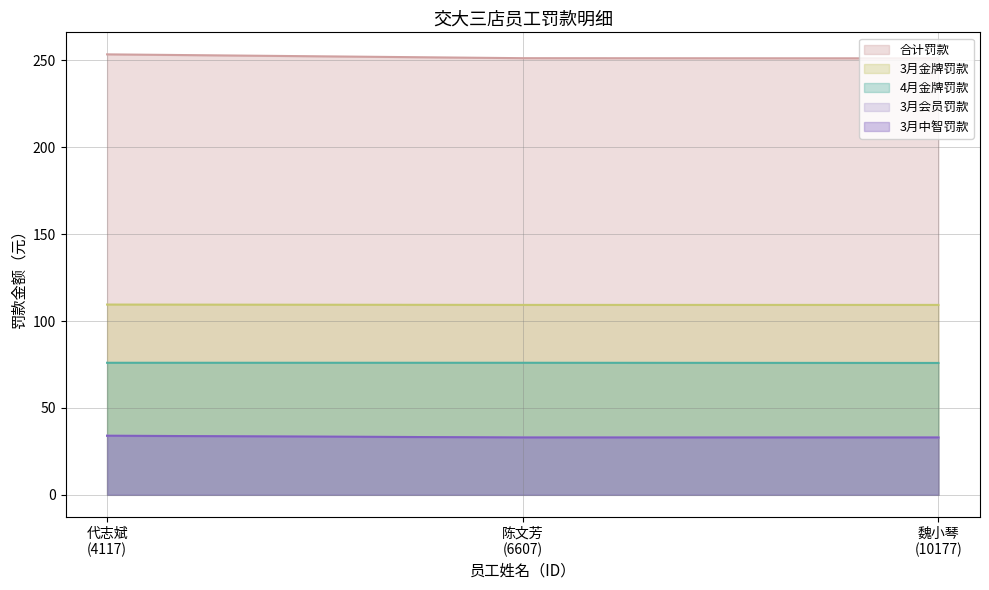

Count the number of categories in the chart.

3